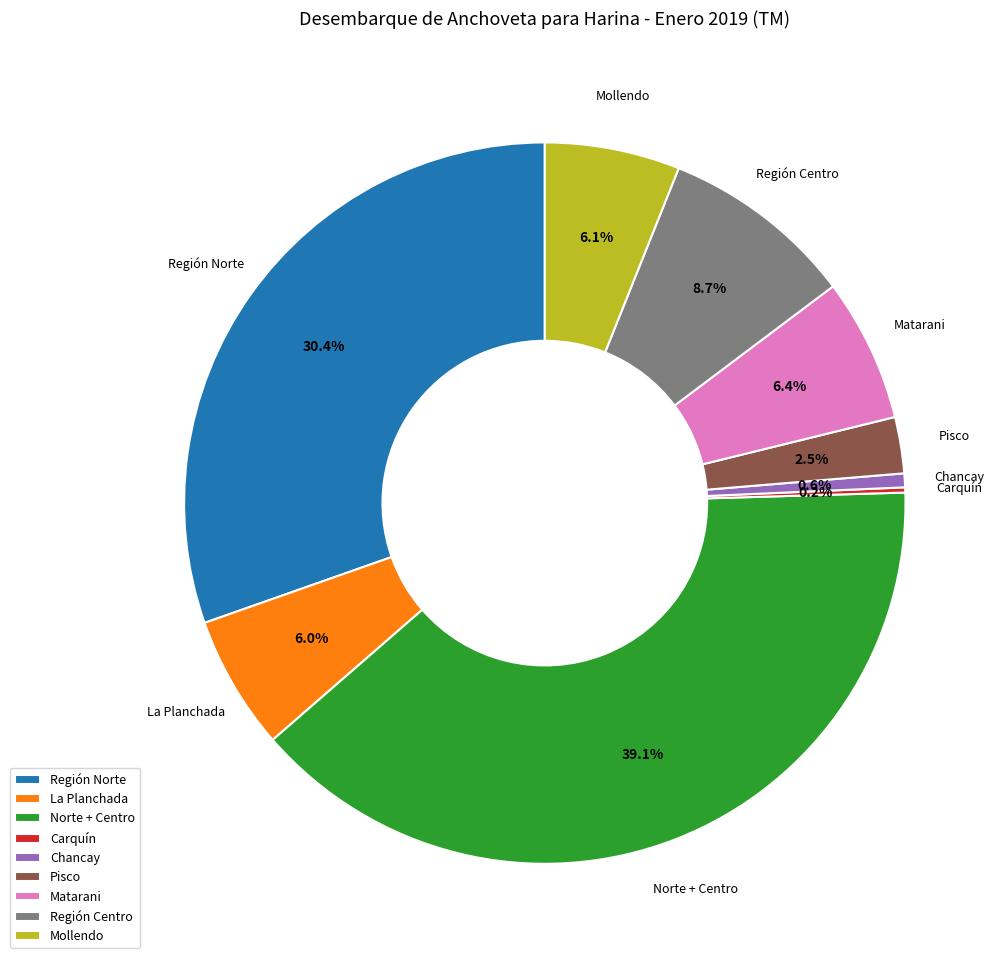

Does La Planchada represent more than half of the total?

No